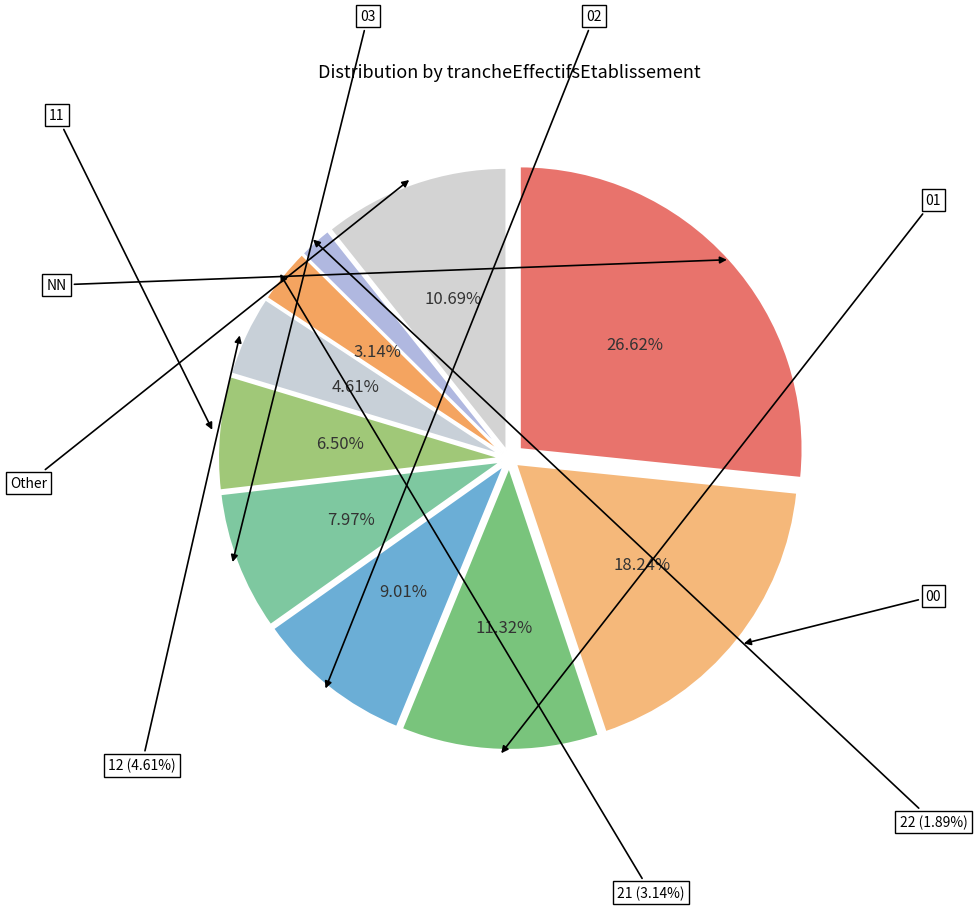

To the nearest percent, what portion does 02 represent?

9%